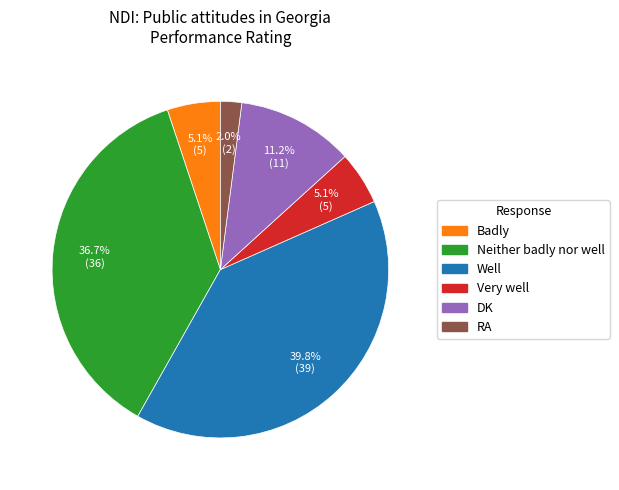

How many slices are in this pie chart?

6